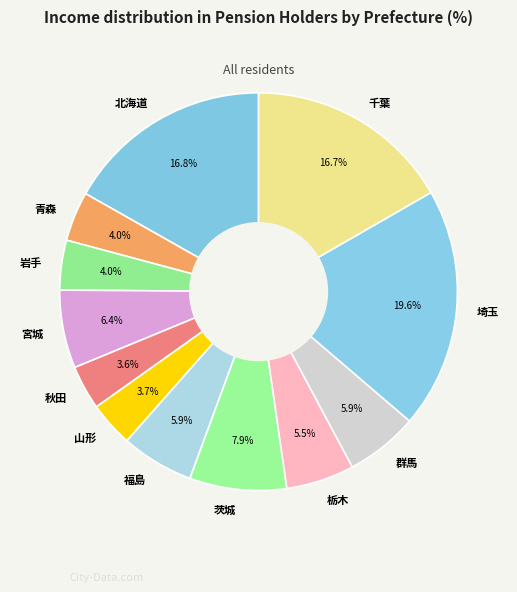

How many segments does this pie chart have?

12